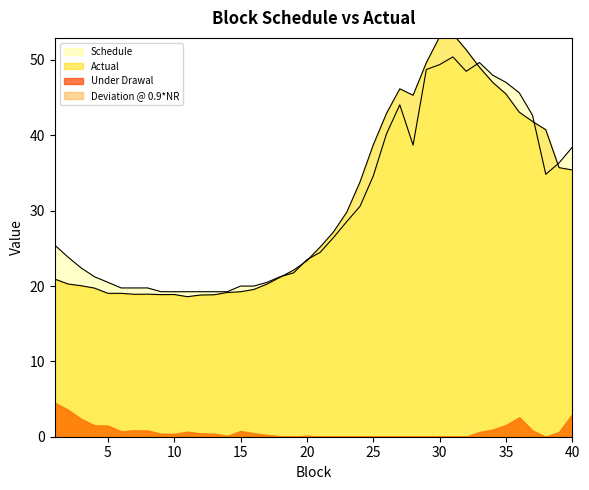

Is it true that Actual equals 28.9 at 10?

False